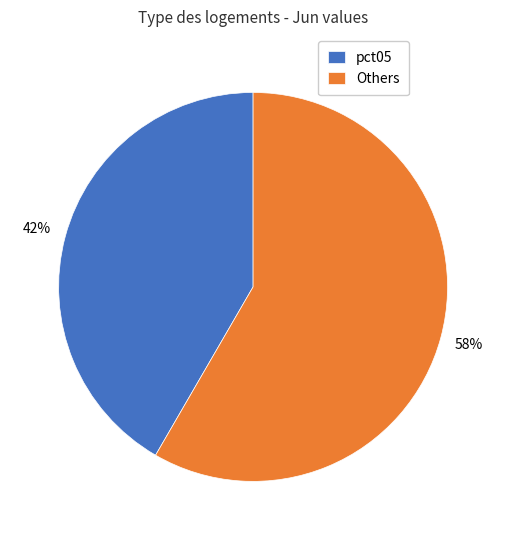

Is it true that pct05 is 54% of the pie?

False